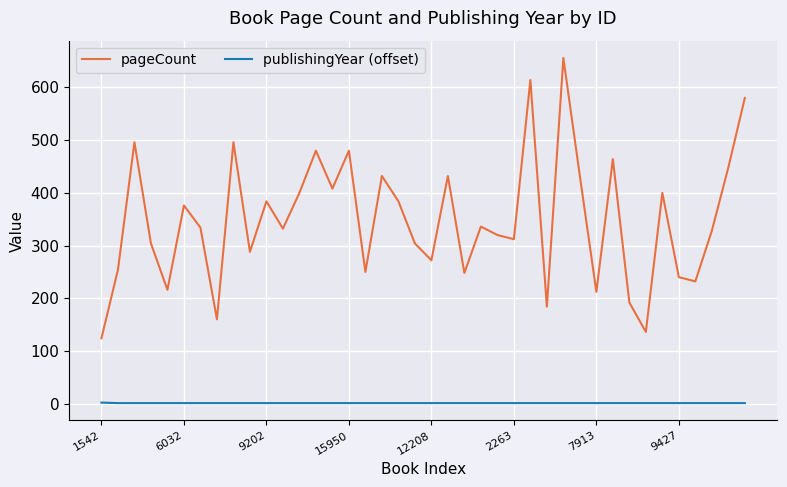

Which series has the widest spread of values?

pageCount